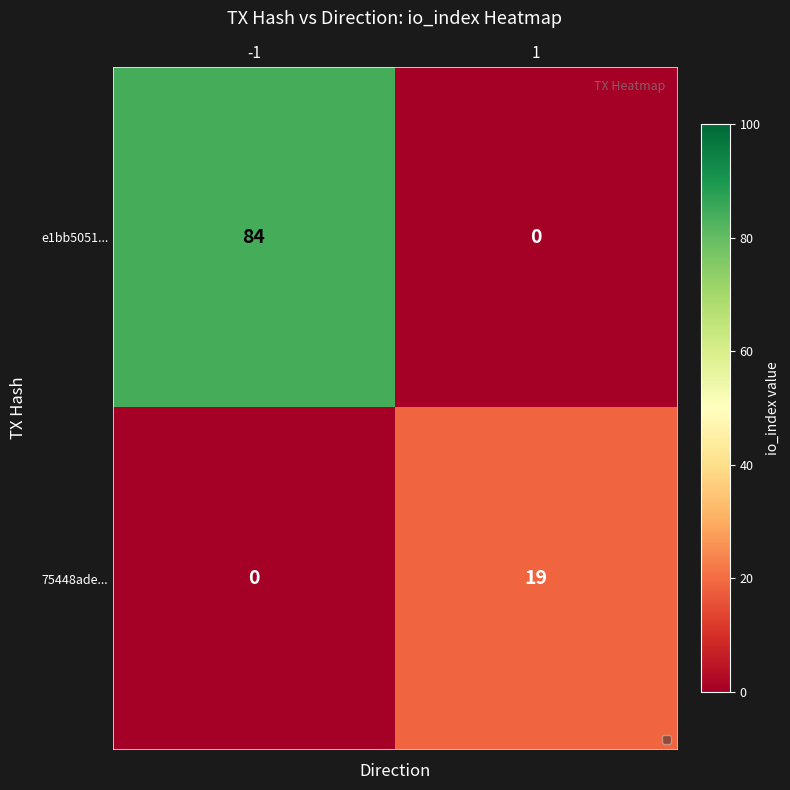

True or false: 75448ade... has a value of 8 at -1.

False